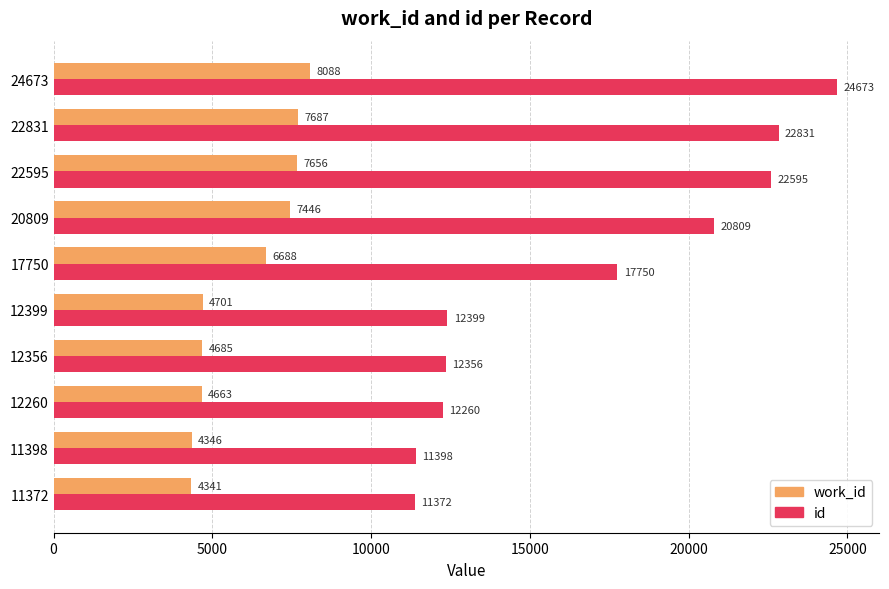

What is the total value across all series at 12356?

17041